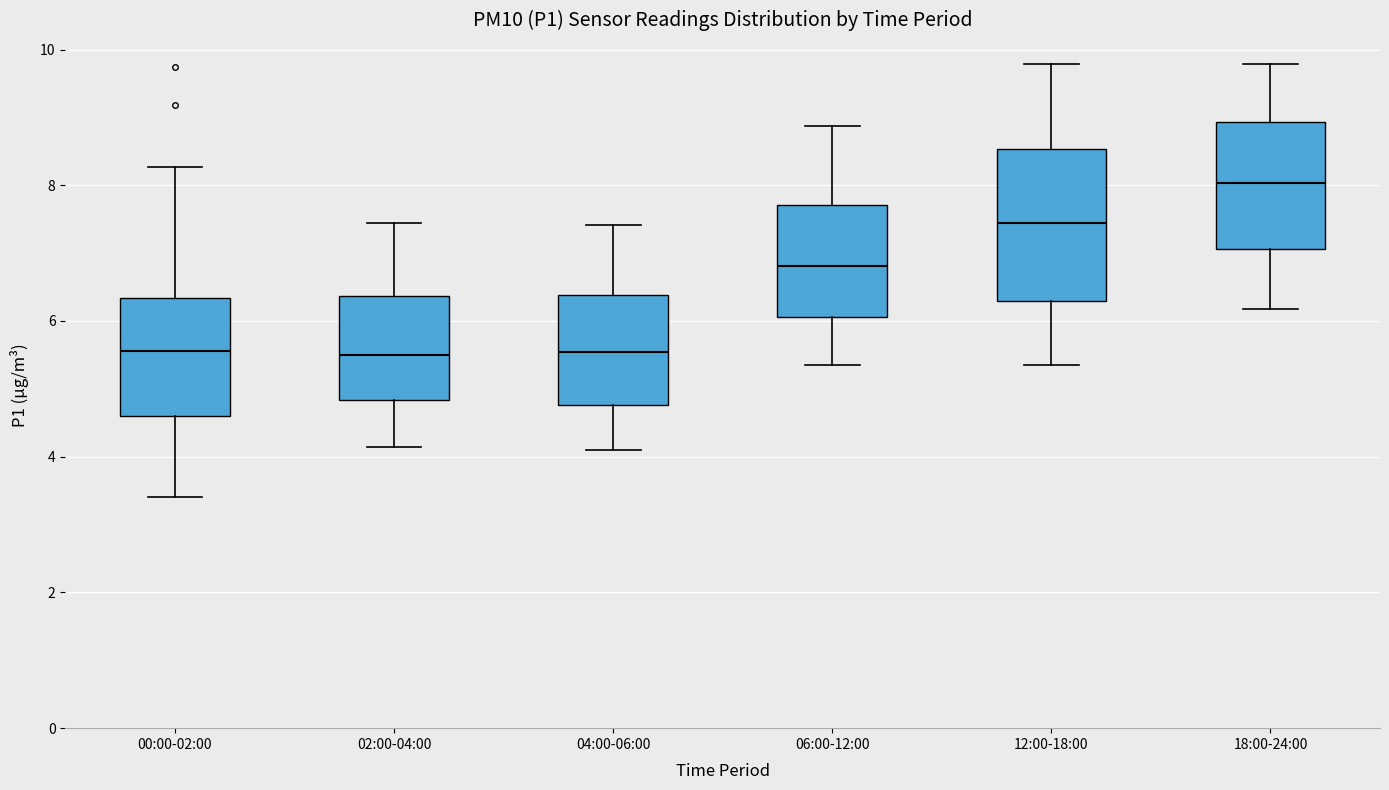

Where does the upper whisker of the box for 02:00-04:00 end on the y-axis? The values are not printed on the chart, so give them approximately, as read against the axis.

7.4